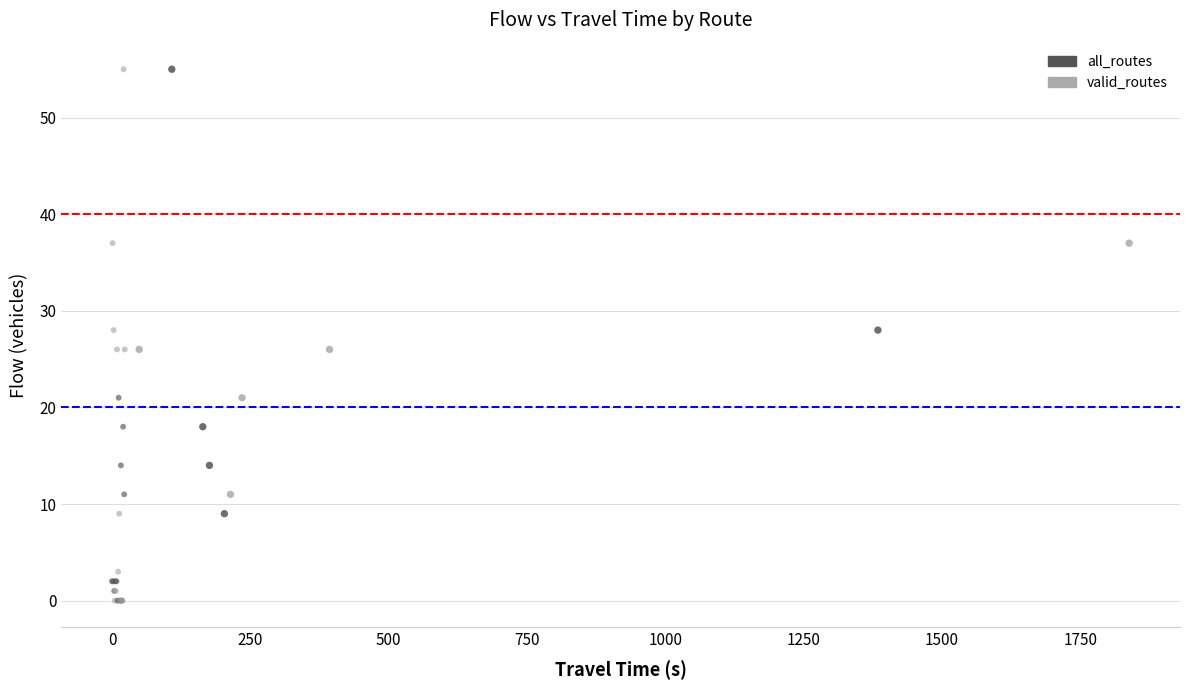

Which series has the largest Y range (max minus min)?

all_routes